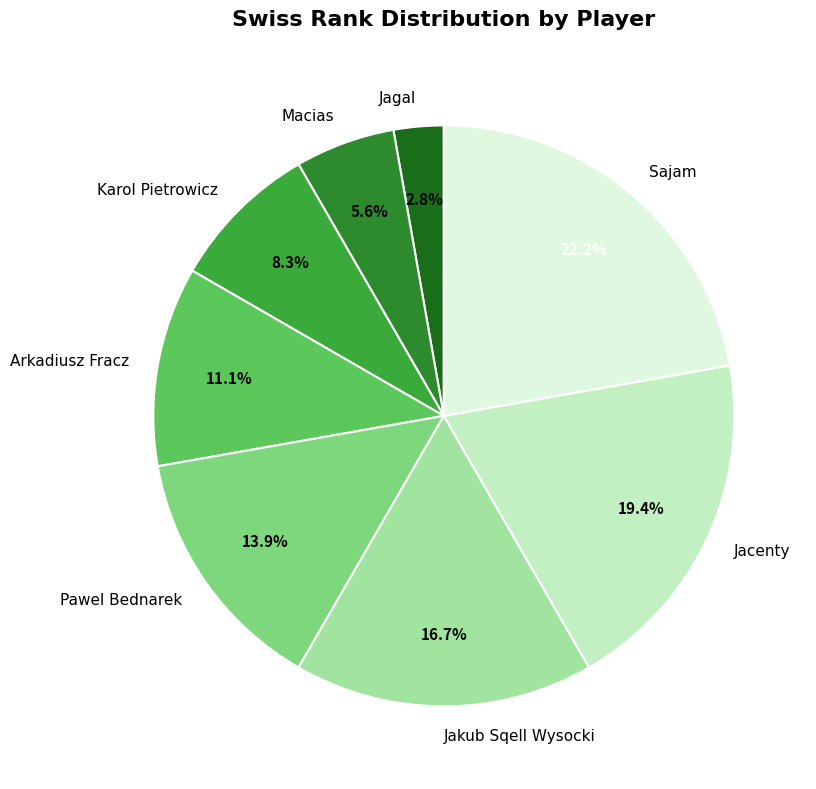

Approximately how many times larger is the value at Jagal compared to Jacenty?

0.1